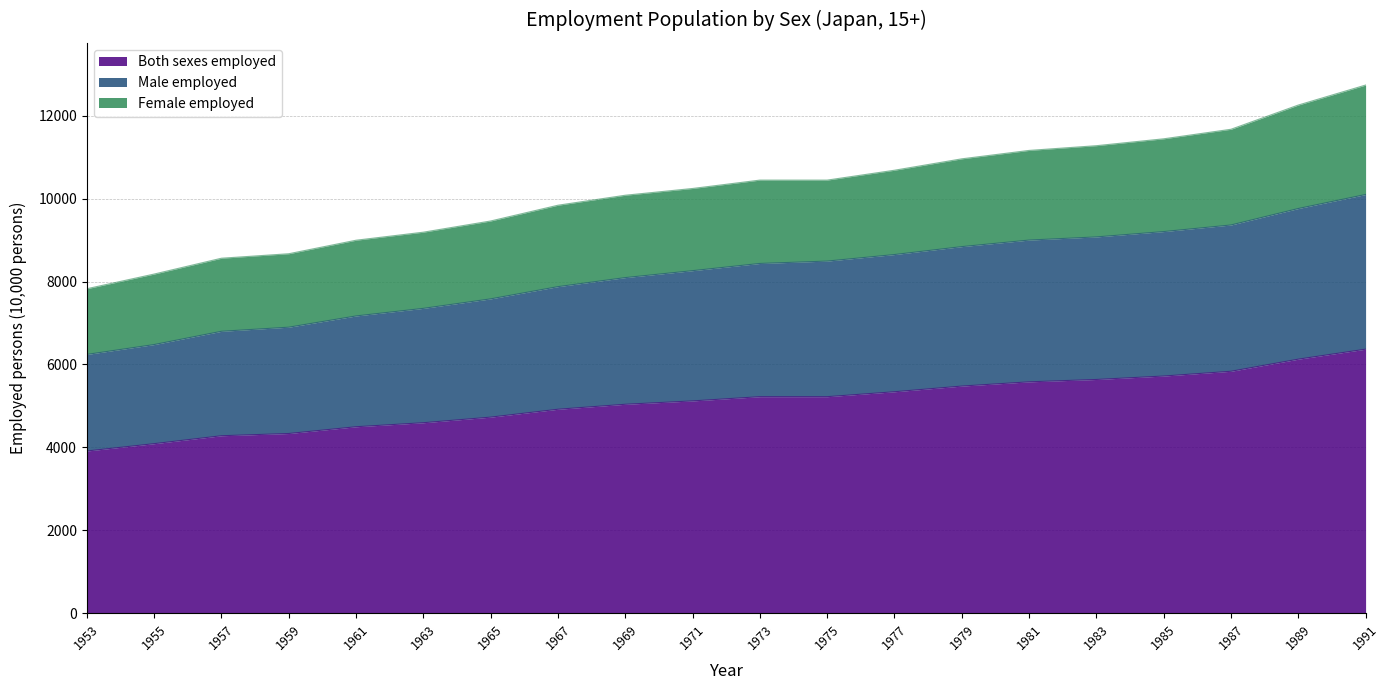

Is the value of Male employed at 1991 greater than the value of Both sexes employed at 1977?

Yes